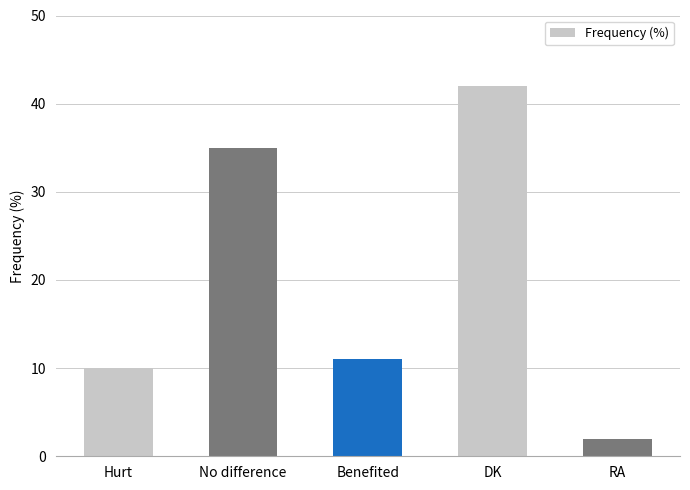

What is the change in value from Hurt to No difference?

+25